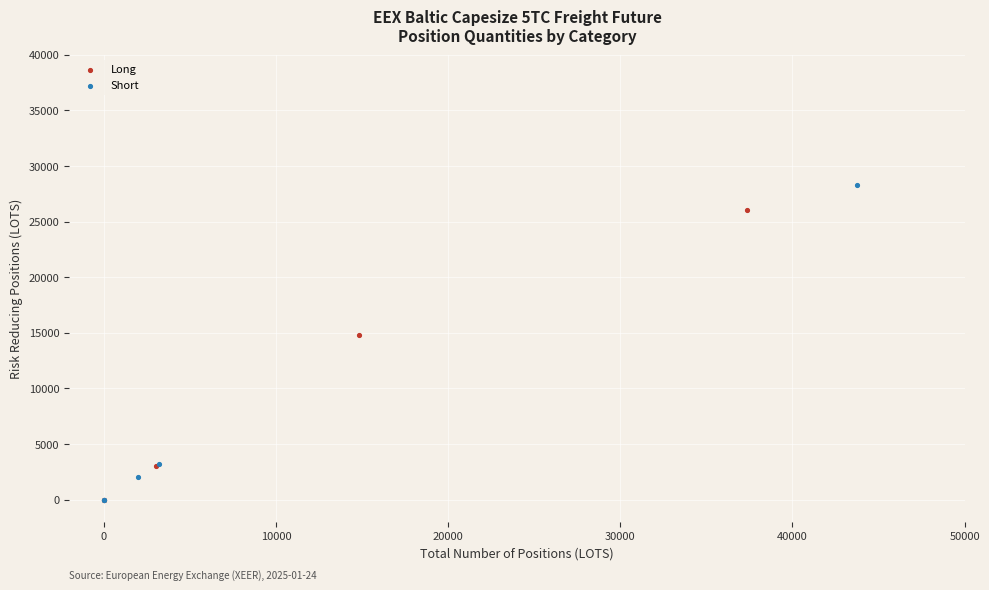

Which series has the largest Y range (max minus min)?

Short